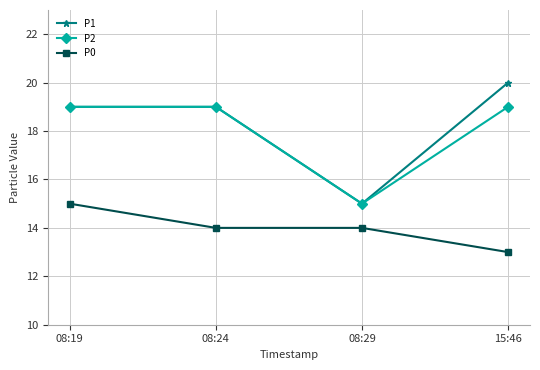

What is the label of the 2nd point from the left?

08:24